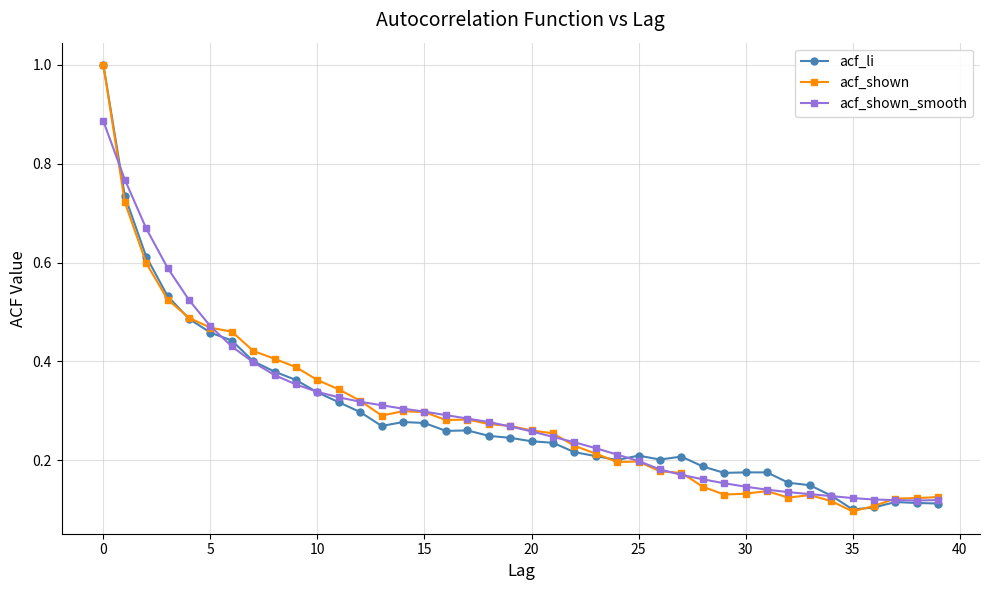

At how many categories does at least one series exceed 0?

40